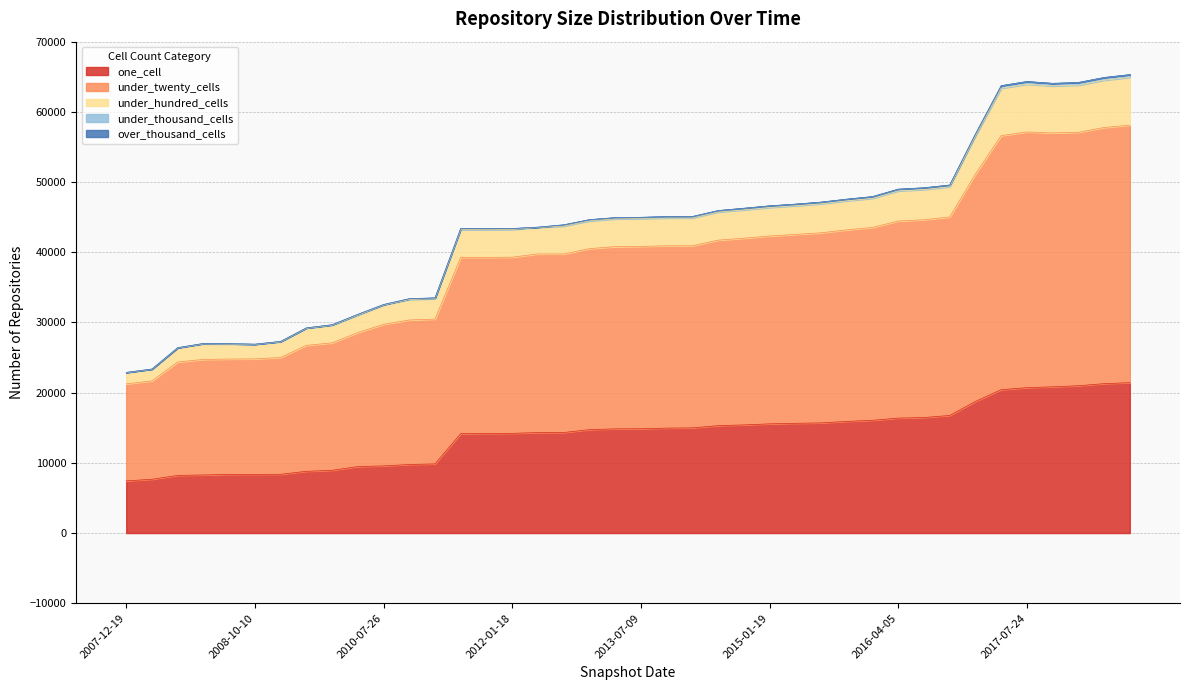

True or false: under_hundred_cells and one_cell intersect in this chart.

False